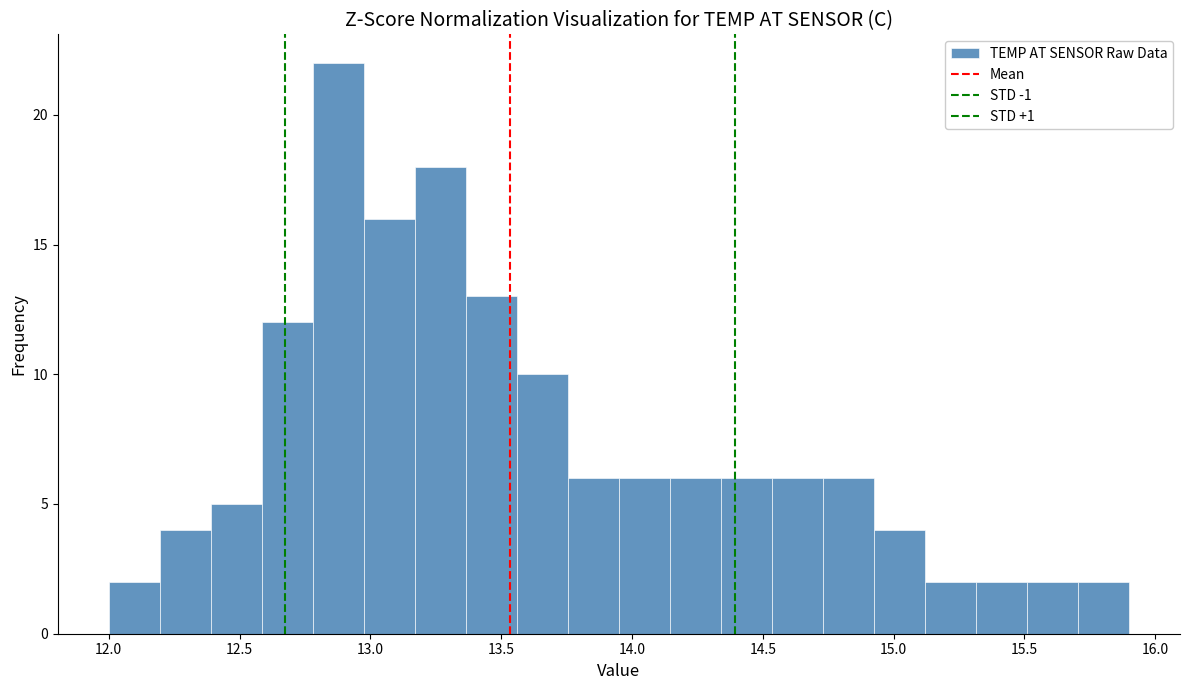

Around what value on the x-axis is the tallest bar? Give the approximate position of its centre, as read against the axis.

12.90